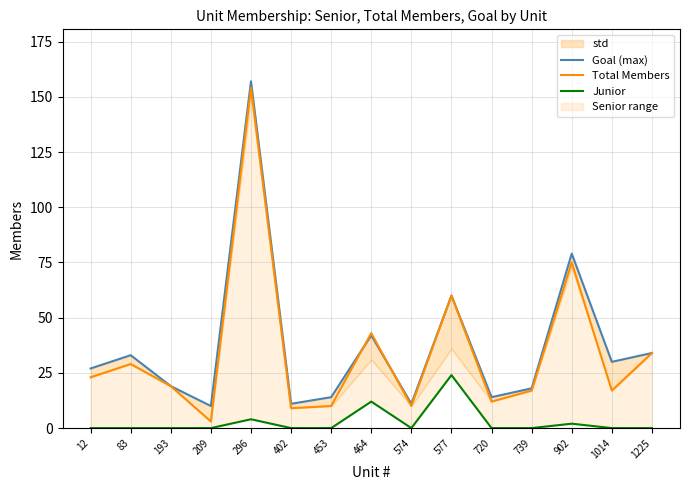

What is the difference between the second highest and second lowest values in the Junior series?

12